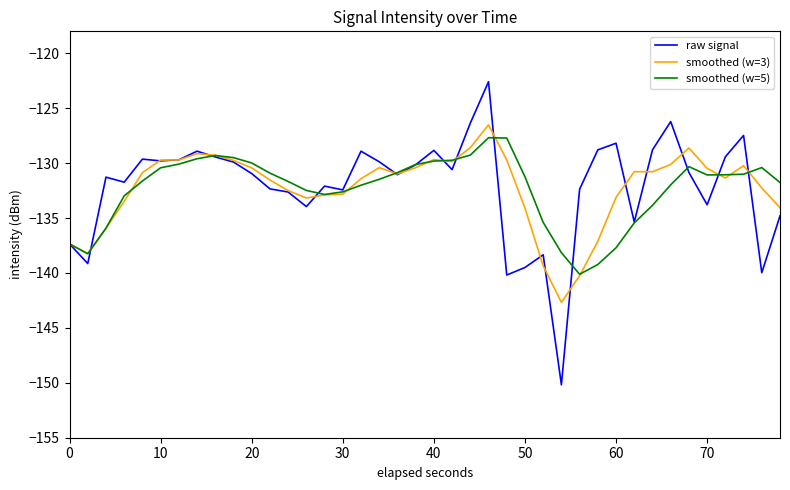

What is the average value of the smoothed (w=5) series?

-132.3